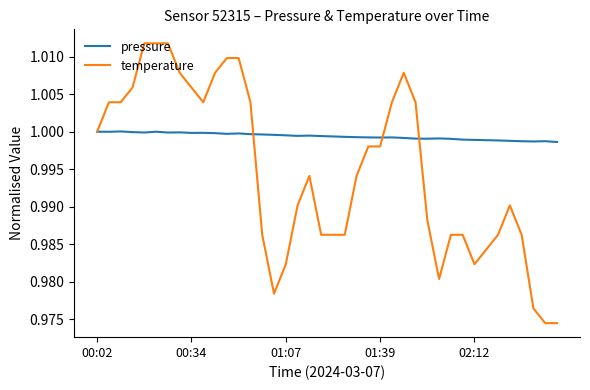

True or false: pressure and temperature cross at least once.

True